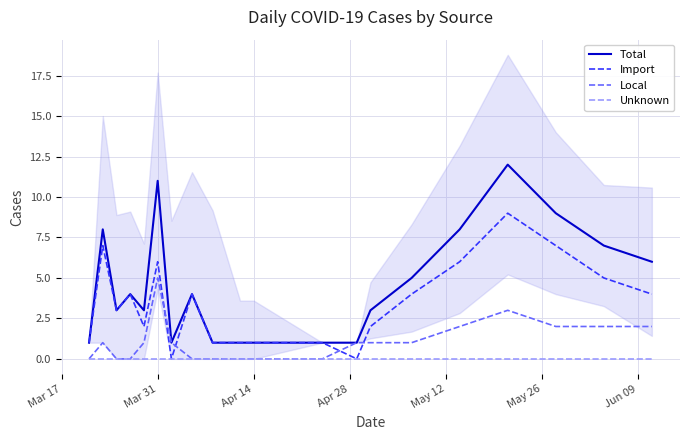

Reading left to right, extract all data points from this chart.

Total: 1	8	3	4	3	11	1	4	1	1	1	1	1	3	5	8	12	9	7	6
Import: 1	7	3	4	2	6	0	4	1	1	1	1	0	2	4	6	9	7	5	4
Local: 0	1	0	0	1	5	1	0	0	0	0	0	1	1	1	2	3	2	2	2
Unknown: 0	0	0	0	0	0	0	0	0	0	0	0	0	0	0	0	0	0	0	0